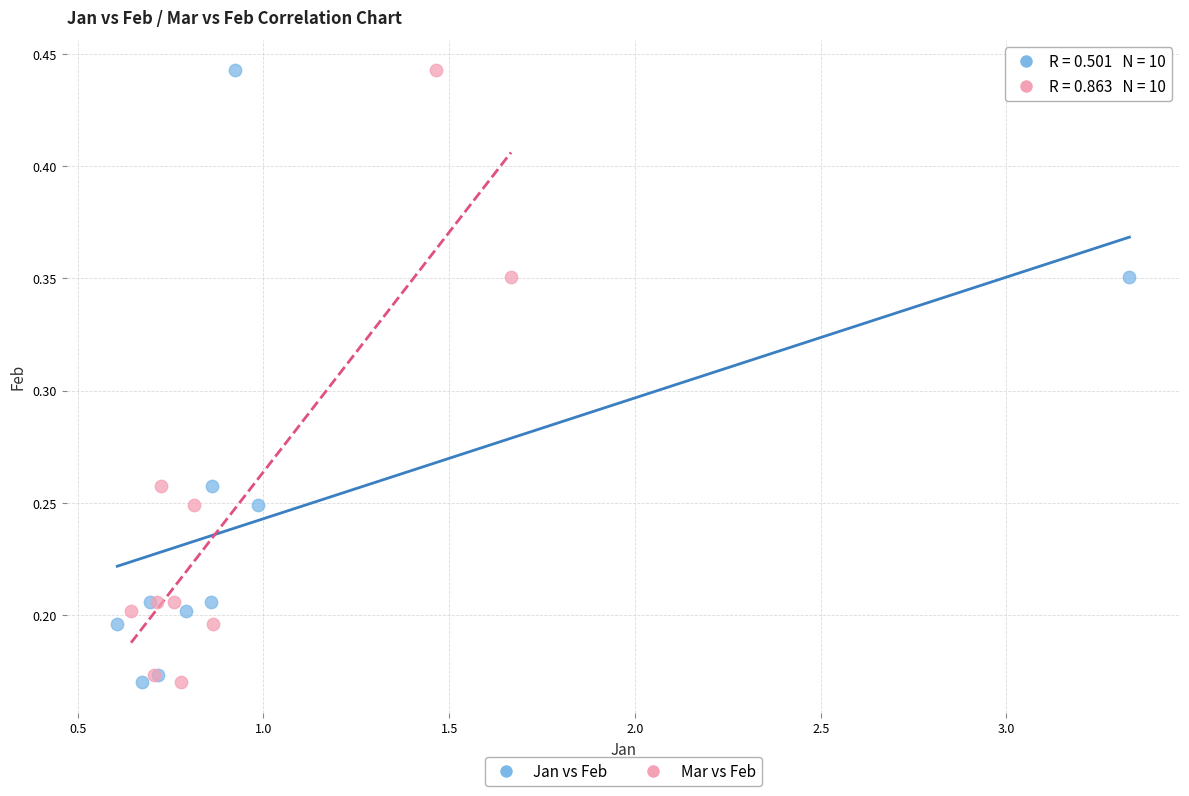

What are all the series names shown in the legend?

Jan vs Feb, Mar vs Feb